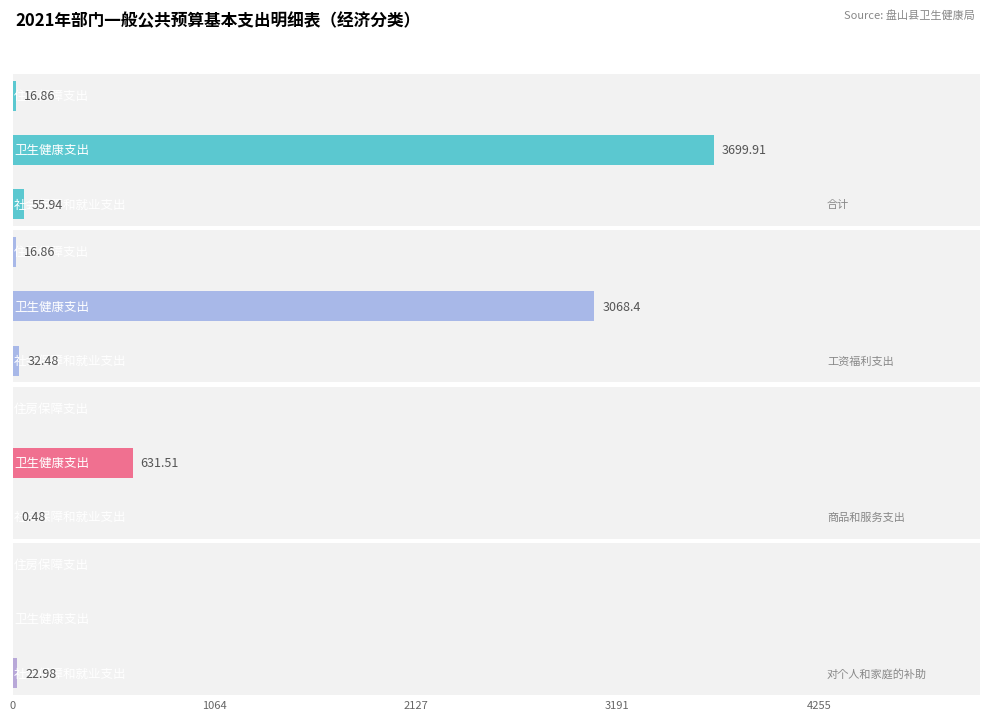

How many values in the 合计 series exceed 55?

2